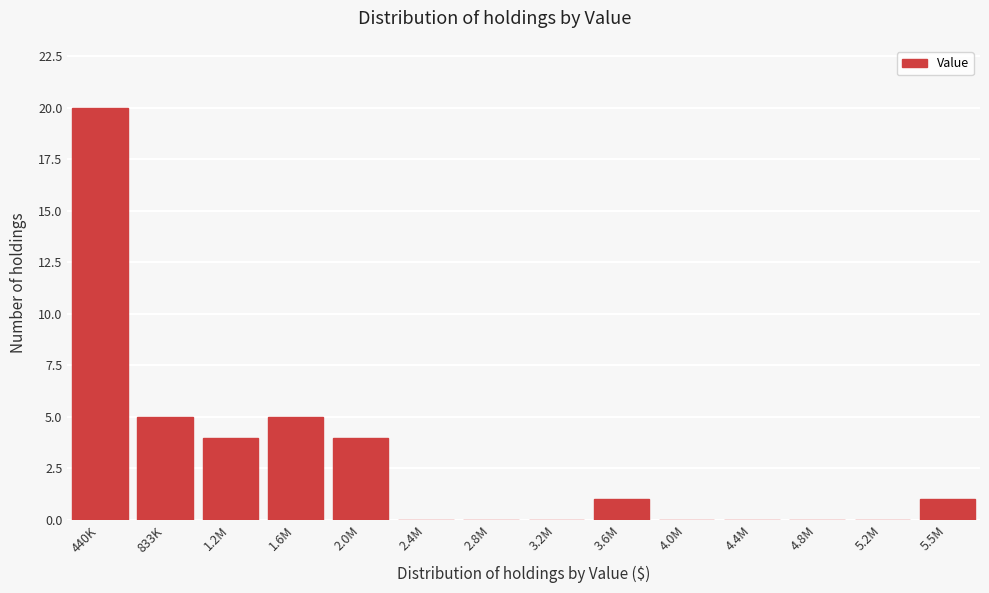

Reading right to left, extract all data points from this chart.

5.5M=1	5.2M=0	4.8M=0	4.4M=0	4.0M=0	3.6M=1	3.2M=0	2.8M=0	2.4M=0	2.0M=4	1.6M=5	1.2M=4	833K=5	440K=20